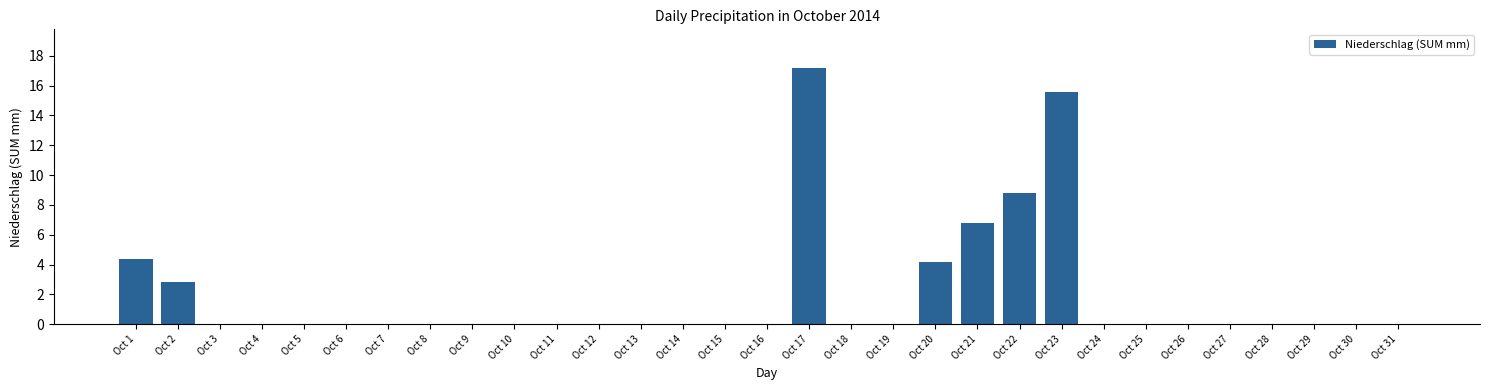

At which label is the value closest to 8?

Oct 22